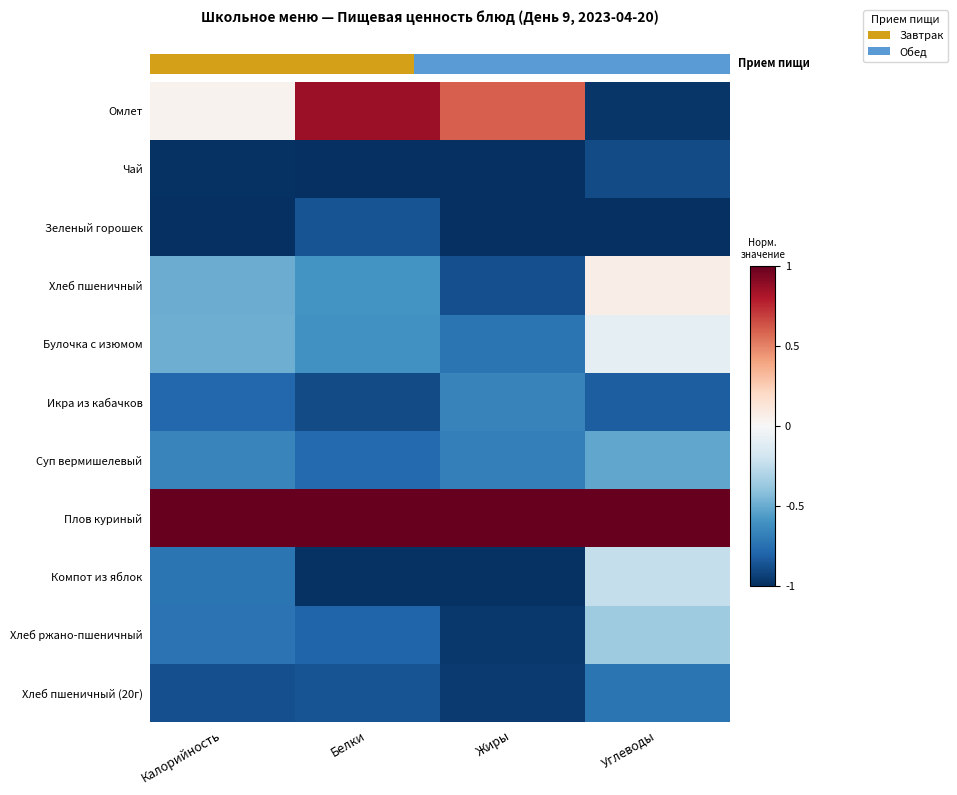

Which has a higher value, Калорийность or Жиры?

Жиры